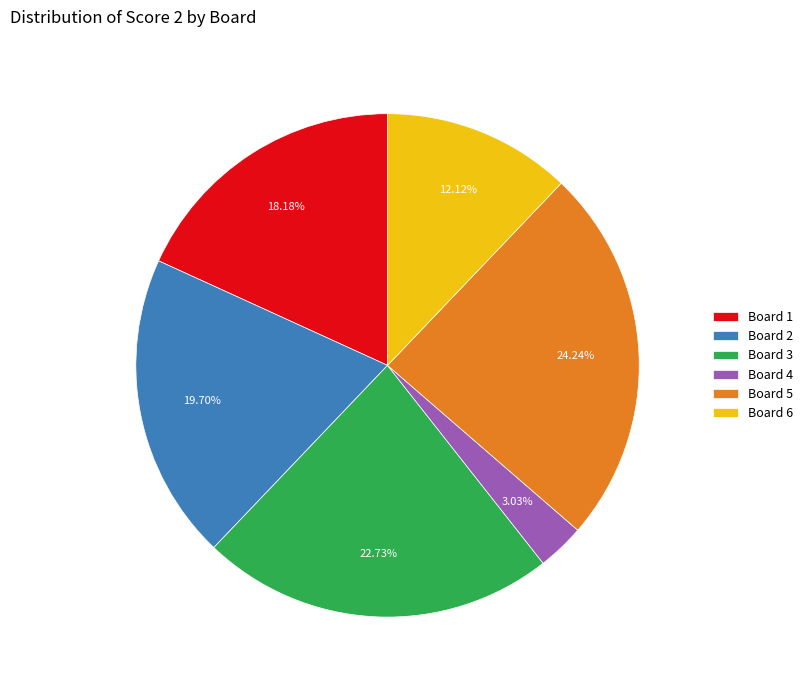

Rank the categories by value from highest to lowest.

Board 5, Board 3, Board 2, Board 1, Board 6, Board 4